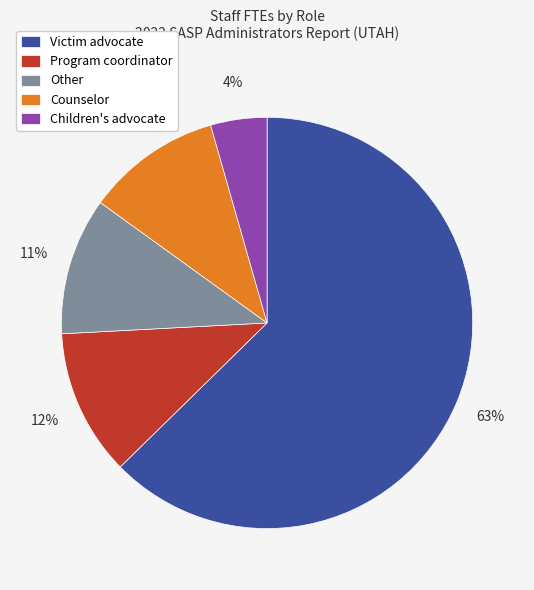

Is Children's advocate the majority of the pie?

No